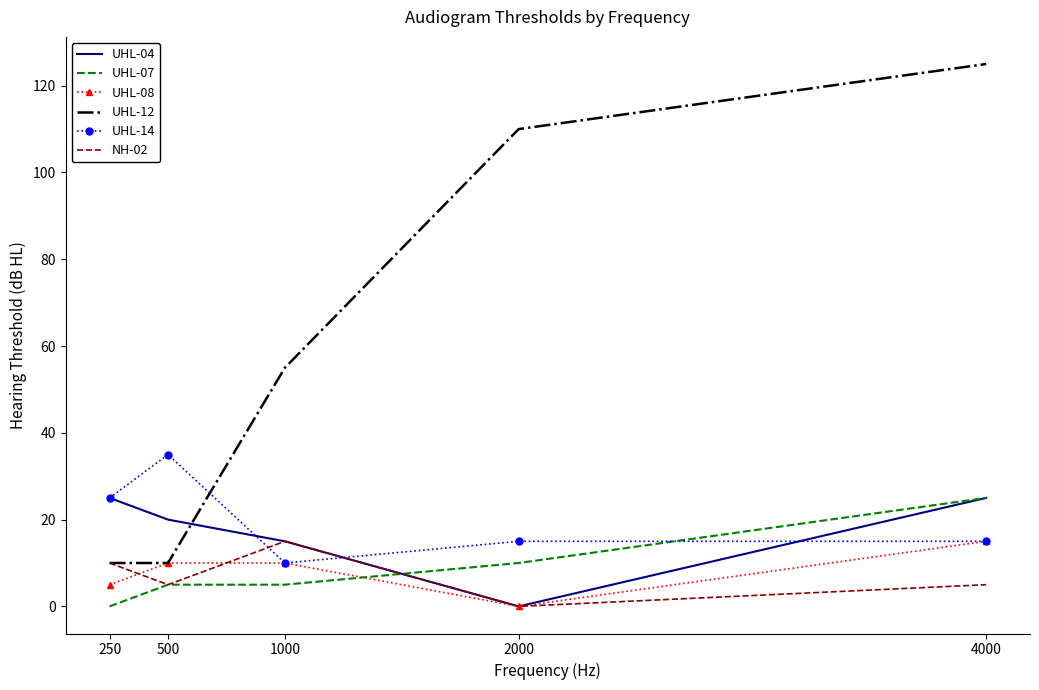

Where do UHL-07 and UHL-04 first cross each other?

1000 and 2000